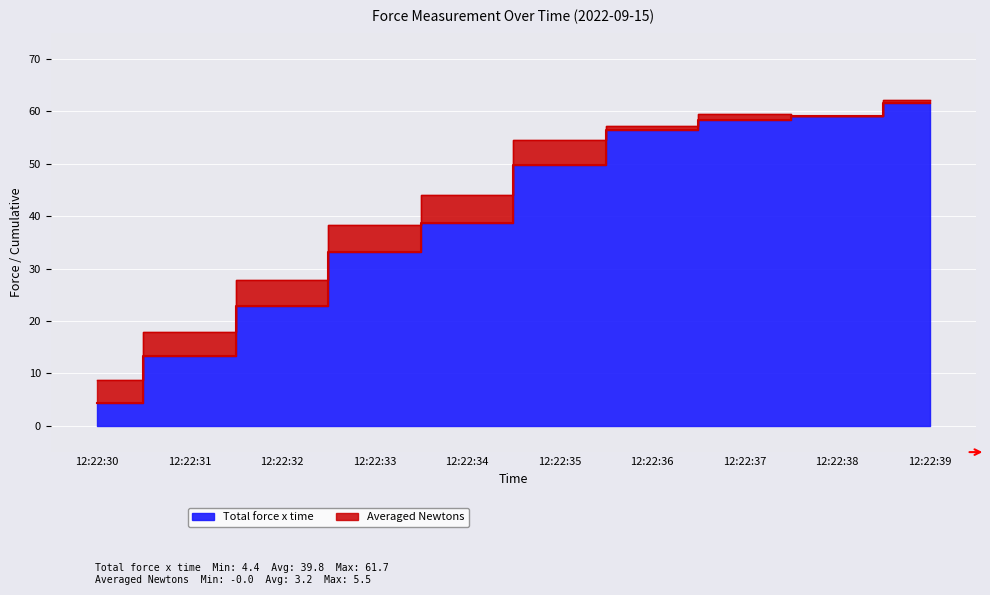

What value does the data have at 12:22:37?

58.3